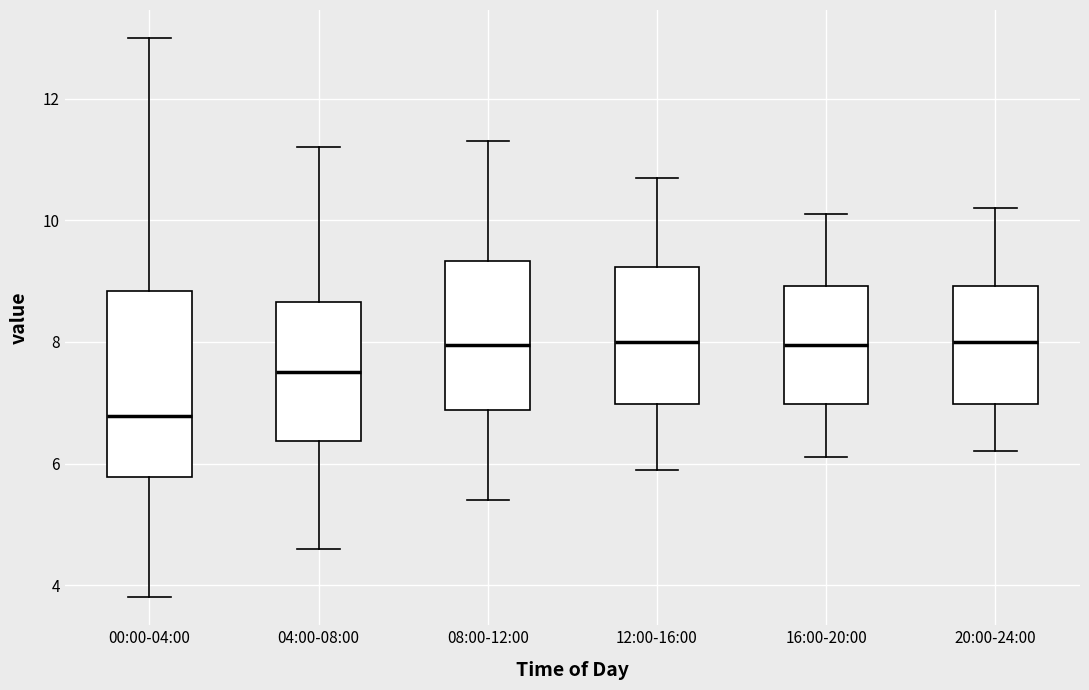

Where is the lower edge of the box for 00:00-04:00 on the y-axis? The values are not printed on the chart, so give them approximately, as read against the axis.

5.8